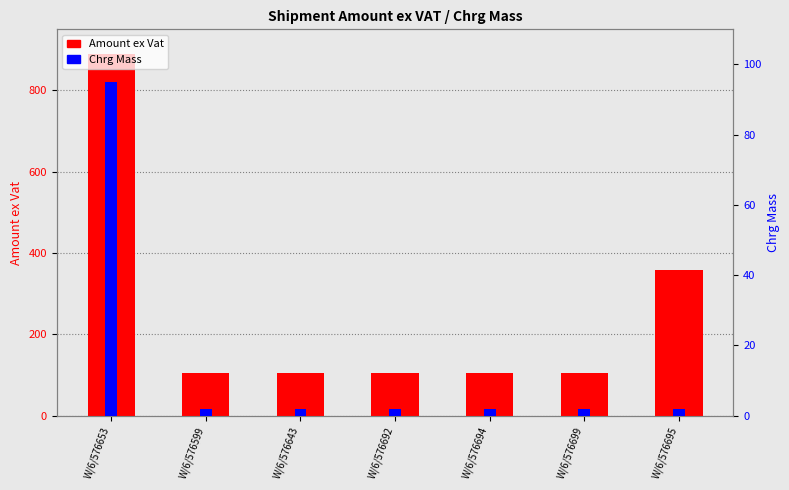

Between W/6/576694 and W/6/576699, which series saw the biggest shift?

Amount ex Vat